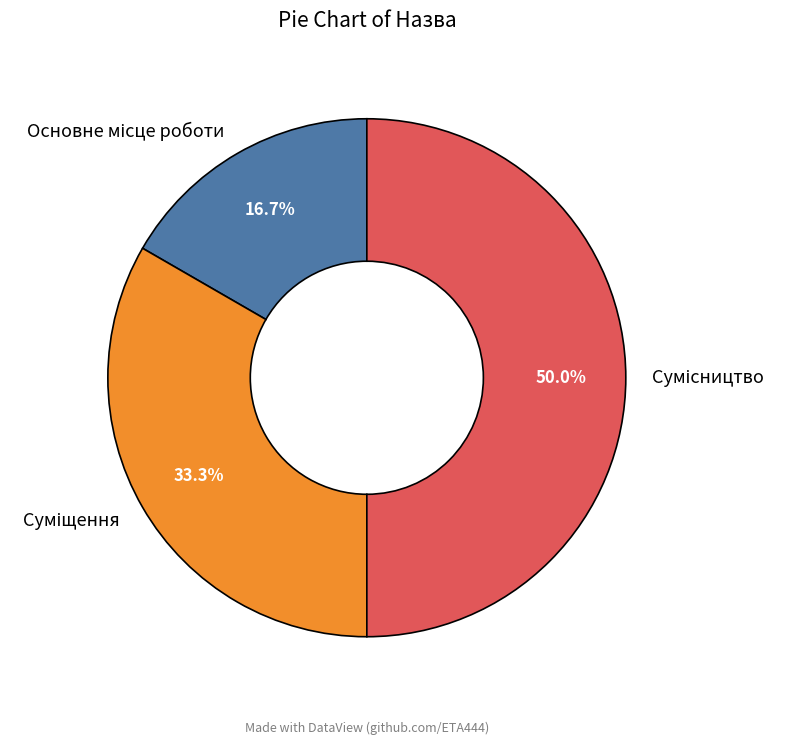

Does Сумісництво account for over 50% of the chart?

No